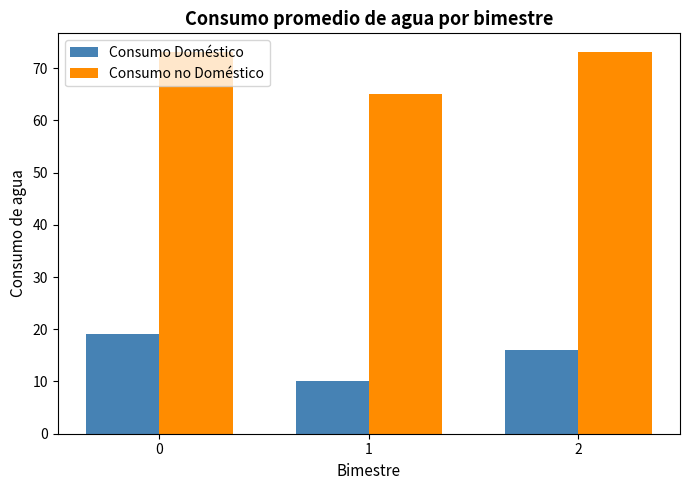

The Consumo no Doméstico series shows 49 at 2. True or false?

False